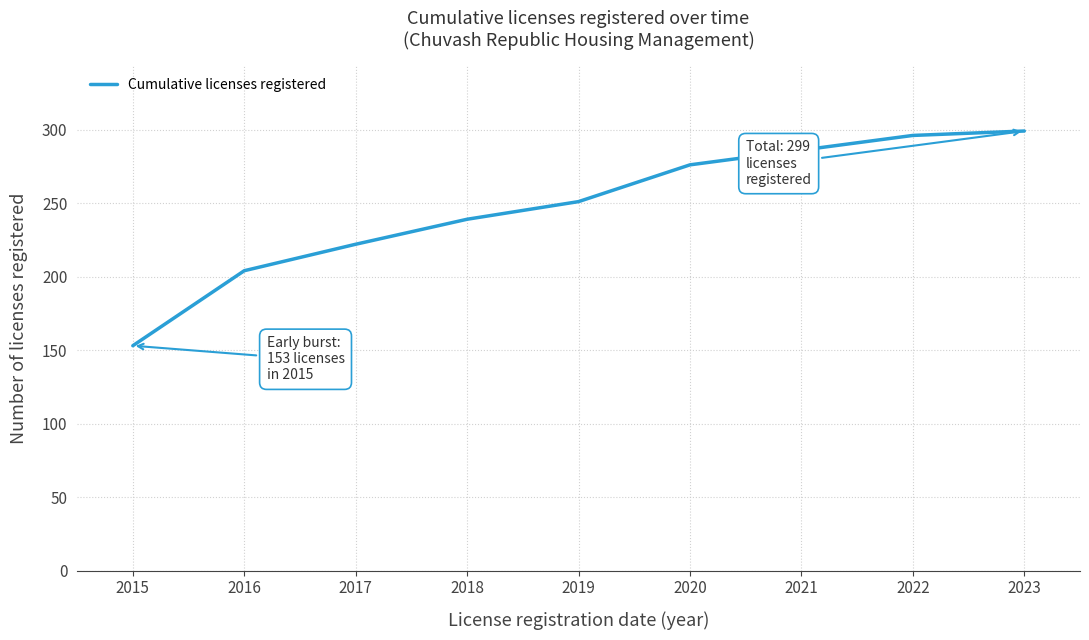

List the labels in order of value, smallest first.

2015, 2016, 2017, 2018, 2019, 2020, 2021, 2022, 2023